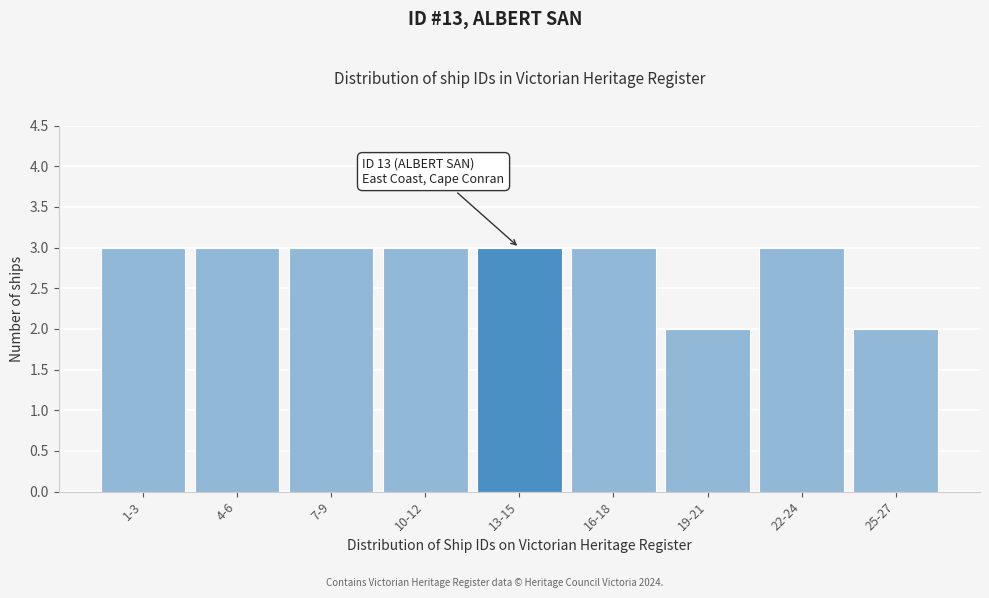

Reading right to left, transcribe all the data shown in this chart.

25-27=2	22-24=3	19-21=2	16-18=3	13-15=3	10-12=3	7-9=3	4-6=3	1-3=3